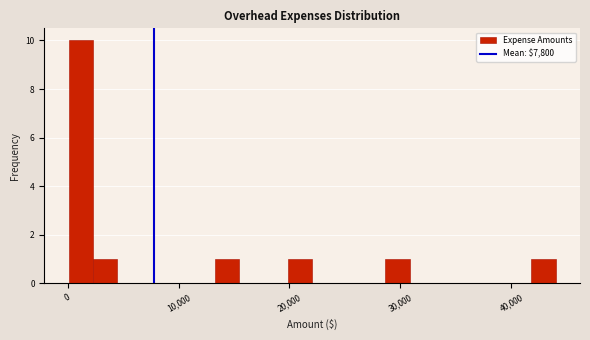

Read against the x-axis, roughly where is the centre of the tallest bar?

1000